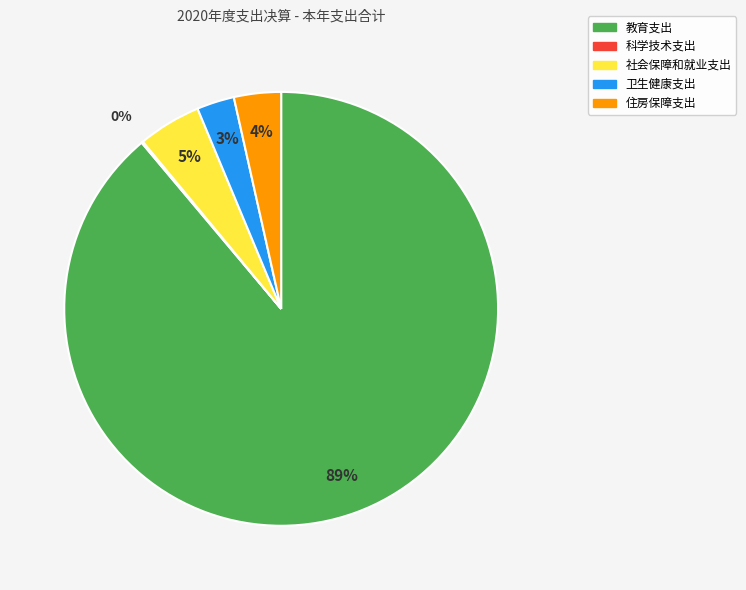

Approximately how many times larger is the value at 卫生健康支出 compared to 社会保障和就业支出?

0.6